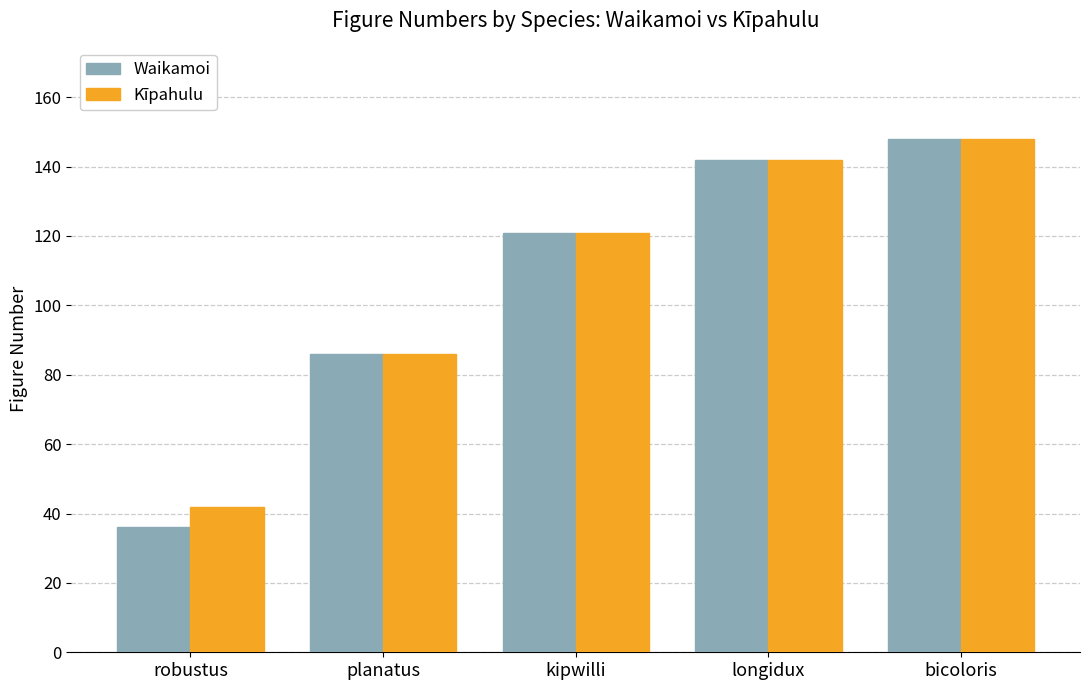

What is the approximate value of Kīpahulu at bicoloris, to the nearest 5?

150